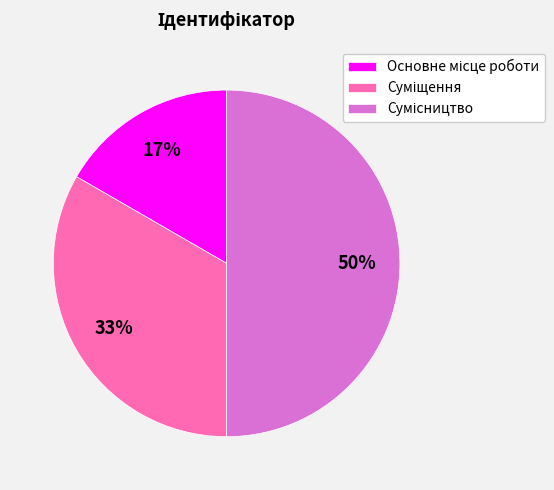

How many slices are in this pie chart?

3